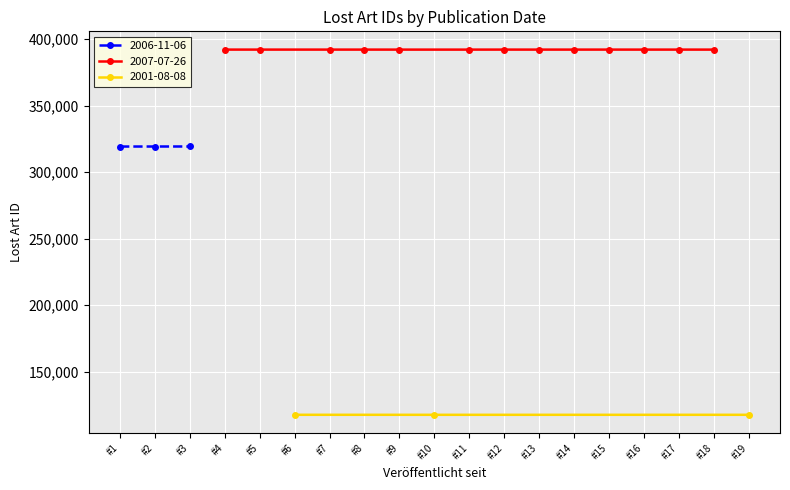

What is the value of the 2006-11-06 point at the 2nd from the left?

319193